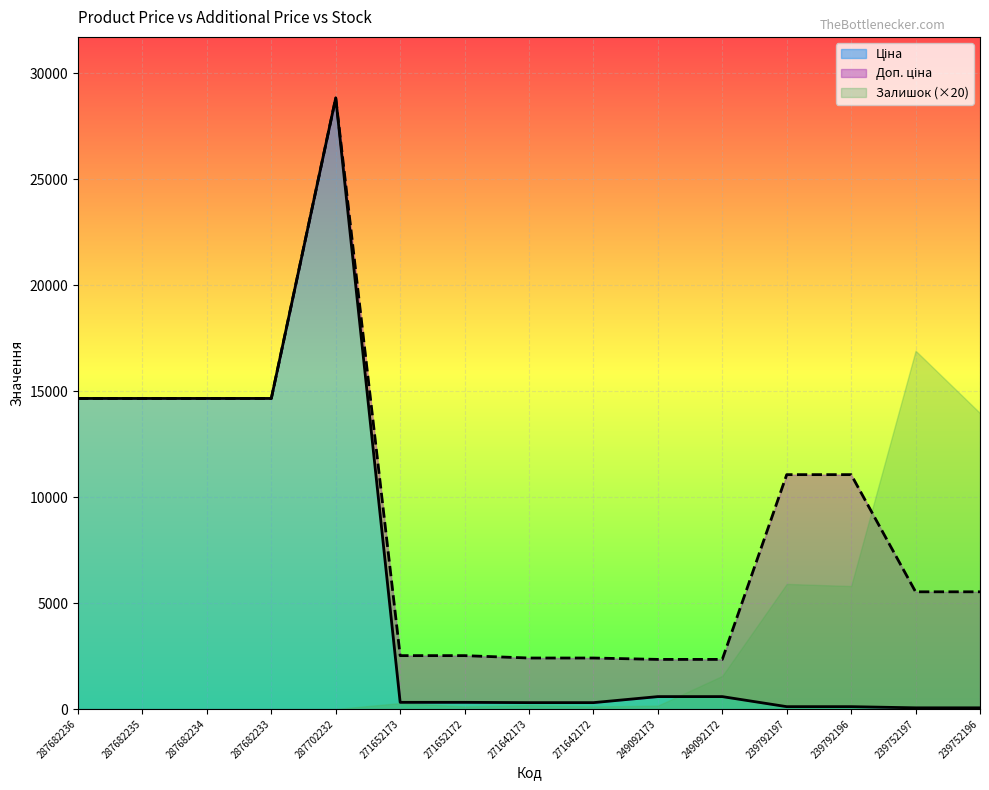

Reading left to right, extract all data points from this chart.

Ціна: 14649.6	14649.6	14649.6	14649.6	28821.8	314.7	314.7	300.6	300.6	584.9	584.9	110.5	110.5	55.3	55.3
Доп. ціна: 14649.6	14649.6	14649.6	14649.6	28821.8	2517.5	2517.5	2405.2	2405.2	2339.7	2339.7	11055.0	11055.0	5528.0	5528.0